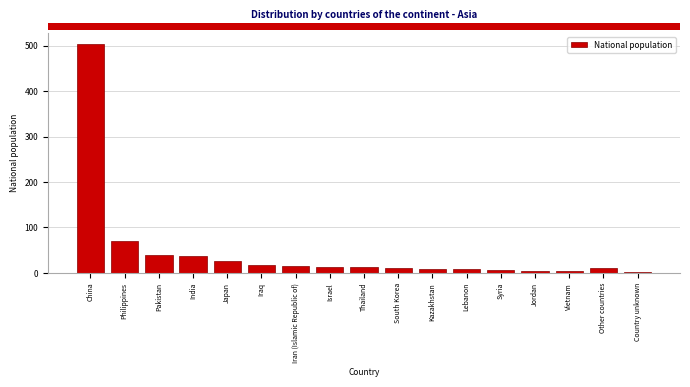

Where is the data nearest to the value 252?

Philippines